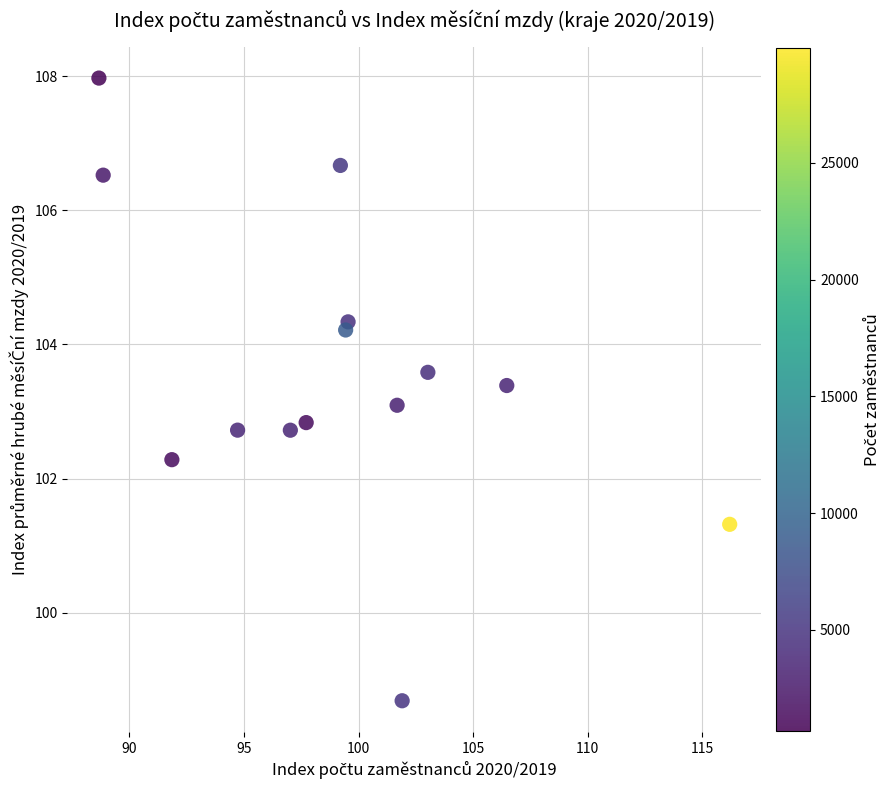

What is the range of Y values (max minus min)?

9.3